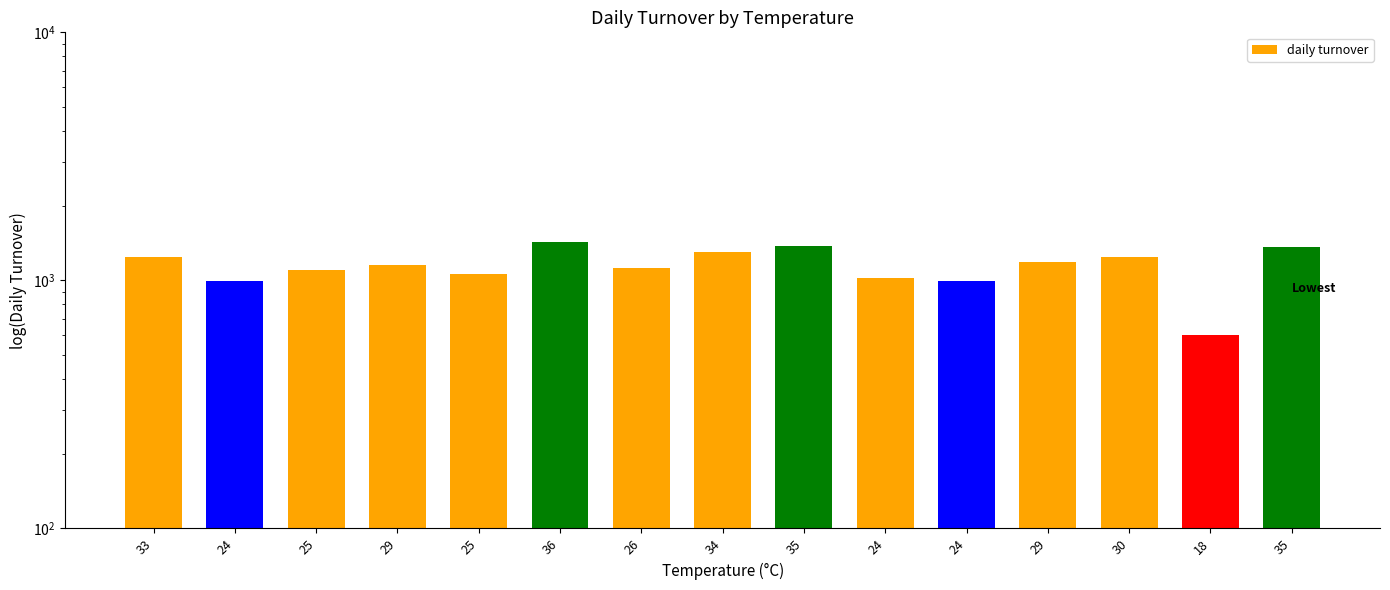

Reading right to left, list all the values displayed in this chart.

1362	600	1246	1186	991	1024	1370	1297	1124	1427	1062	1151	1096	997	1240